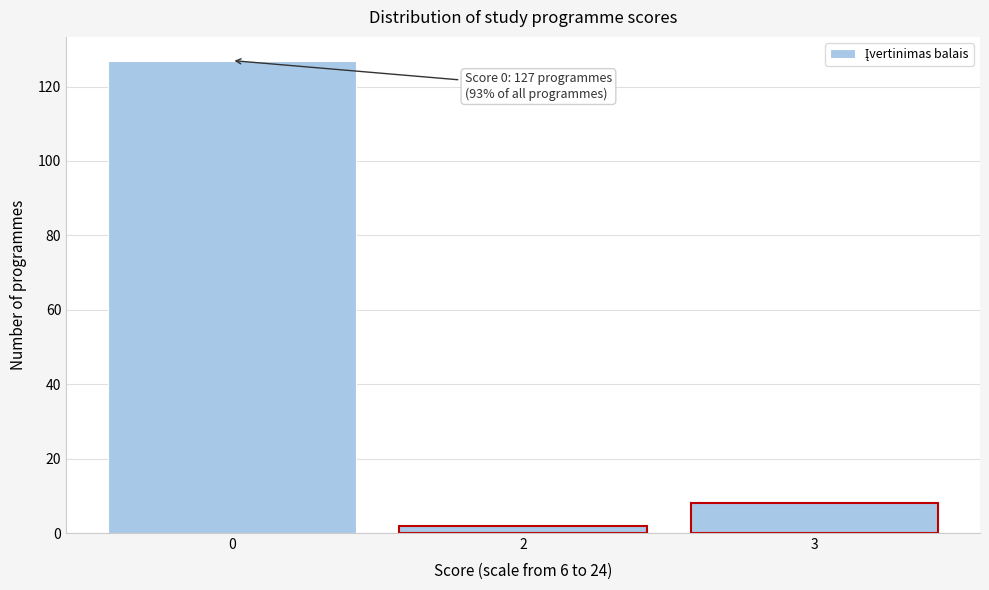

Reading left to right, what are all the values shown in this chart?

0=127	2=2	3=8